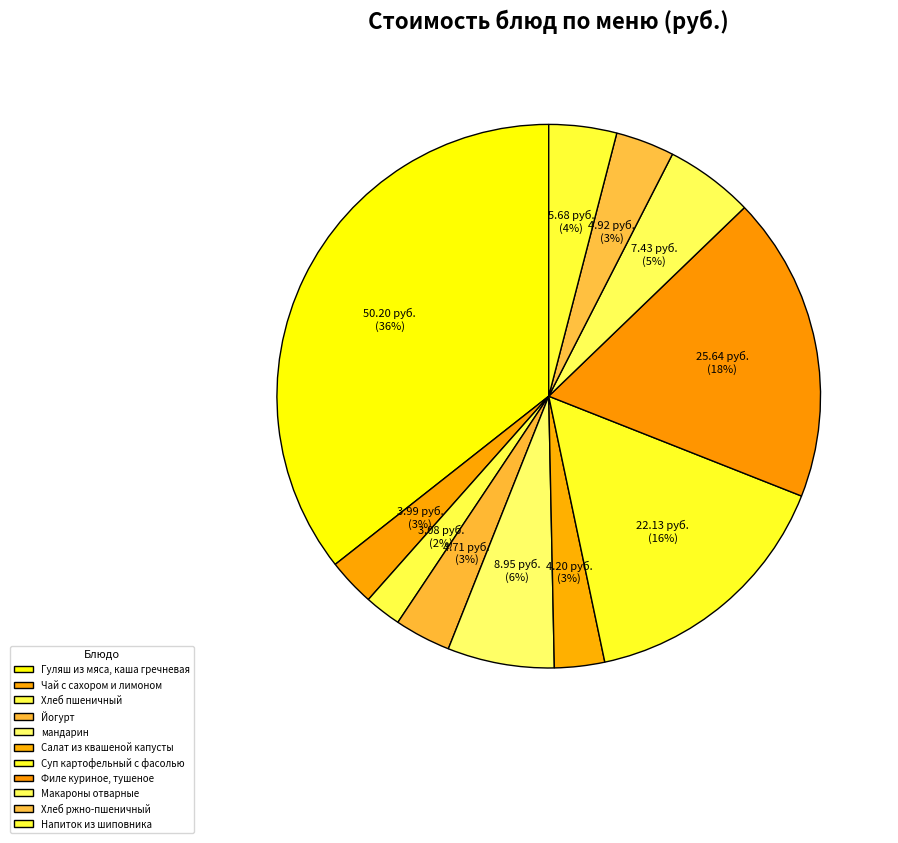

Rank the categories by value from highest to lowest.

Гуляш из мяса, каша гречневая, Филе куриное, тушеное, Суп картофельный с фасолью, мандарин, Макароны отварные, Напиток из шиповника, Хлеб ржно-пшеничный, Йогурт, Салат из квашеной капусты, Чай с сахором и лимоном, Хлеб пшеничный